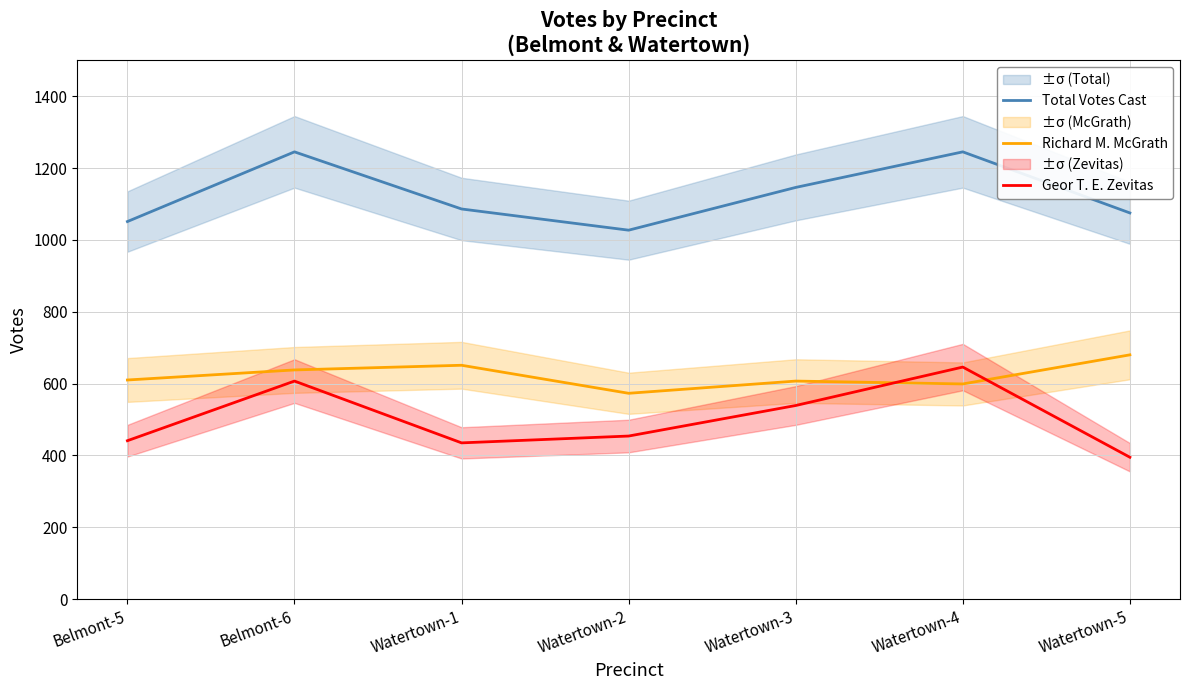

True or false: Geor T. E. Zevitas has a value of 966 at Watertown-3.

False